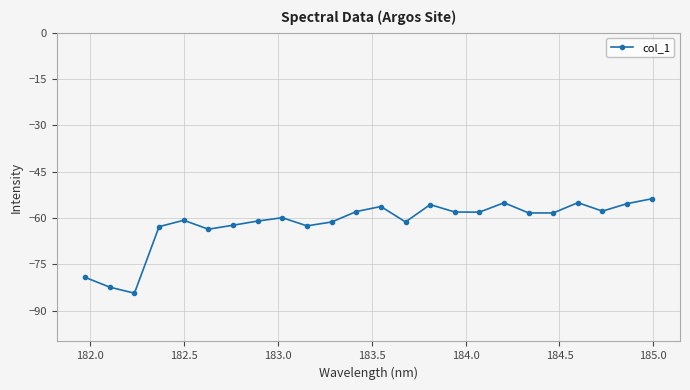

True or false: the data has more than 2 interior local peaks.

True